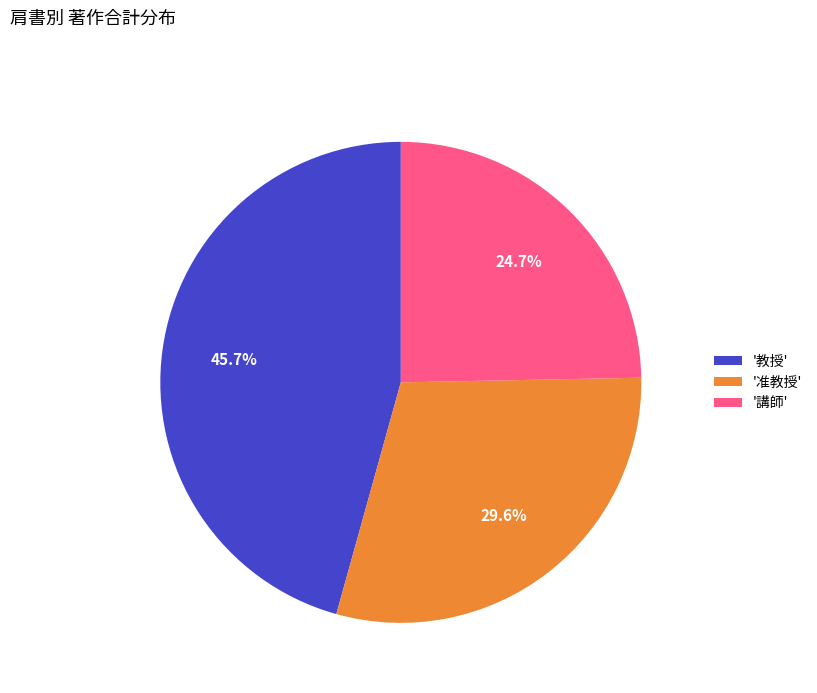

Which slice is the largest?

'教授'